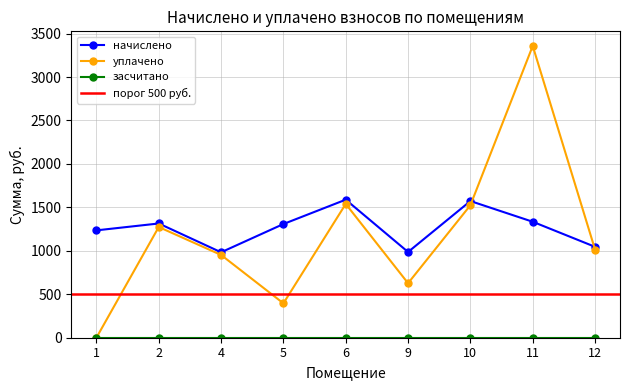

At how many categories does at least one series exceed 2592?

1